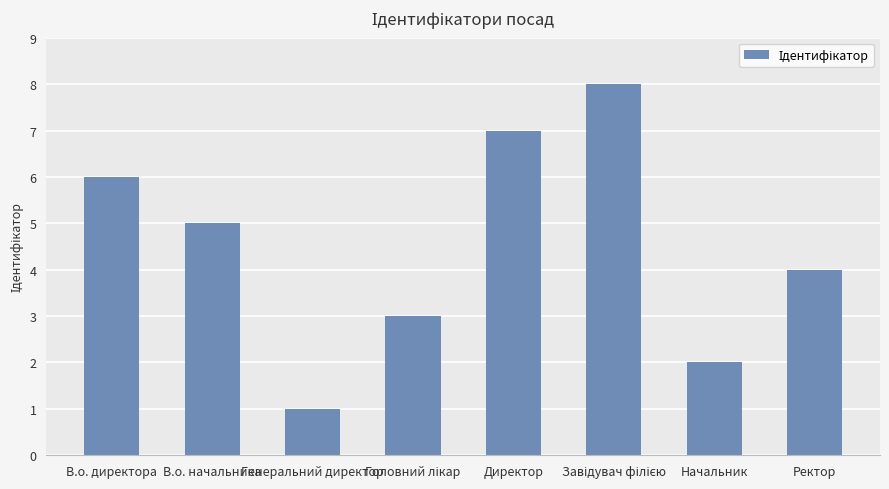

What is the difference between the second highest and second lowest values?

5